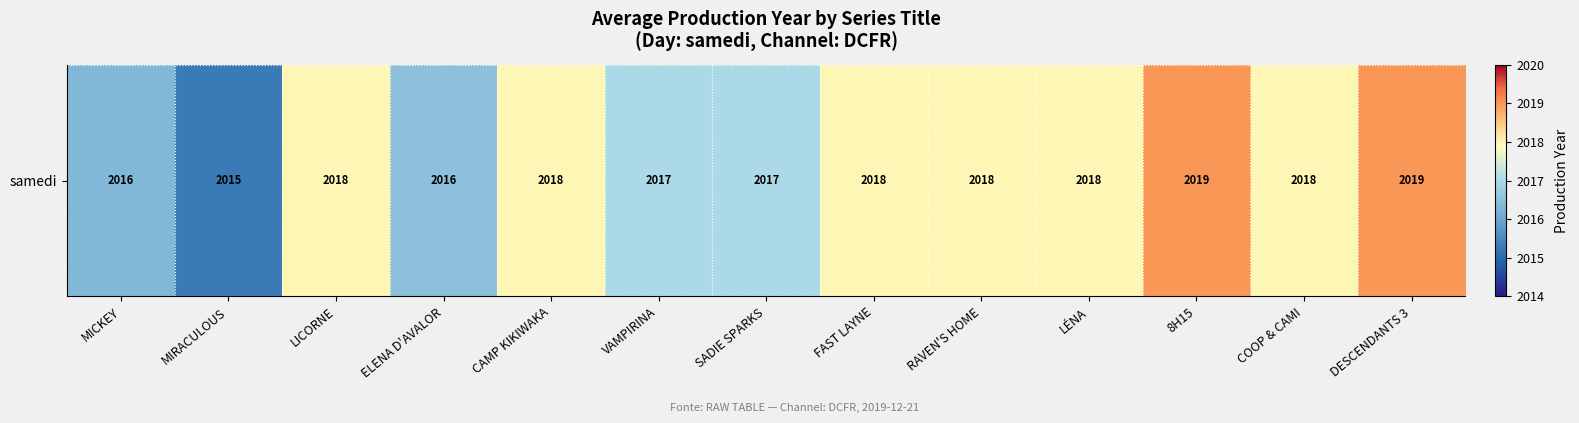

What is the sum of all values?

26228.1